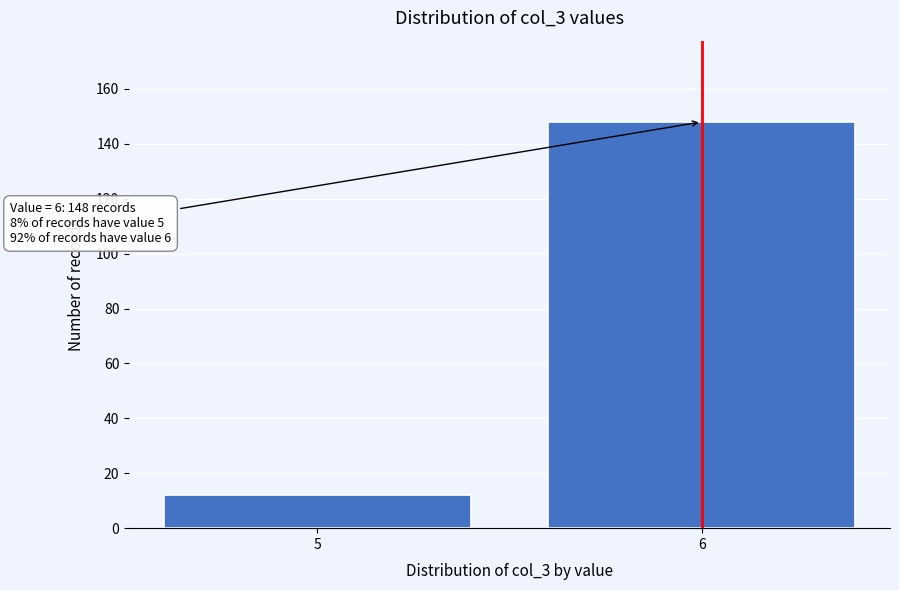

Reading right to left, transcribe all the data shown in this chart.

148	12